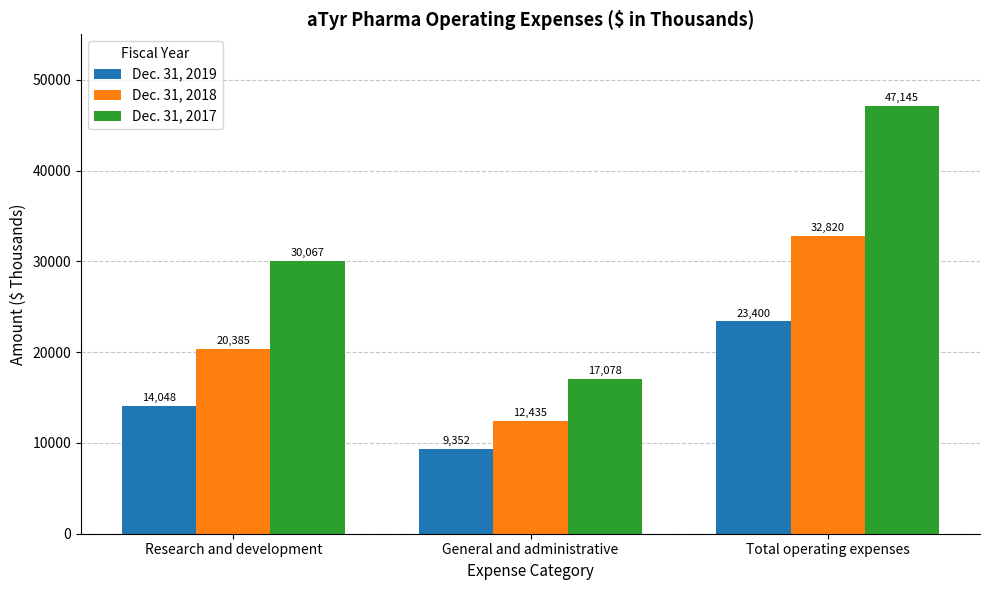

Reading left to right, what are all the values shown in this chart?

Dec. 31, 2019: 14048	9352	23400
Dec. 31, 2018: 20385	12435	32820
Dec. 31, 2017: 30067	17078	47145